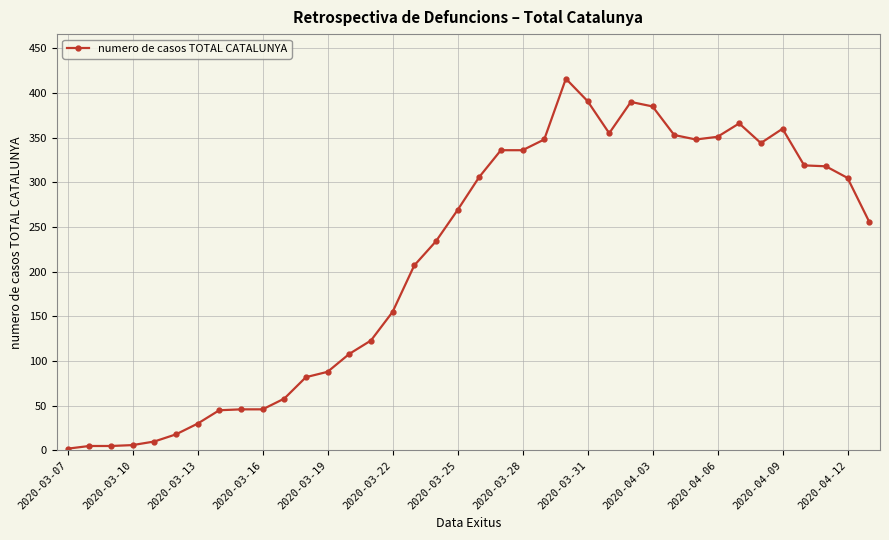

What is the greatest value displayed?

416